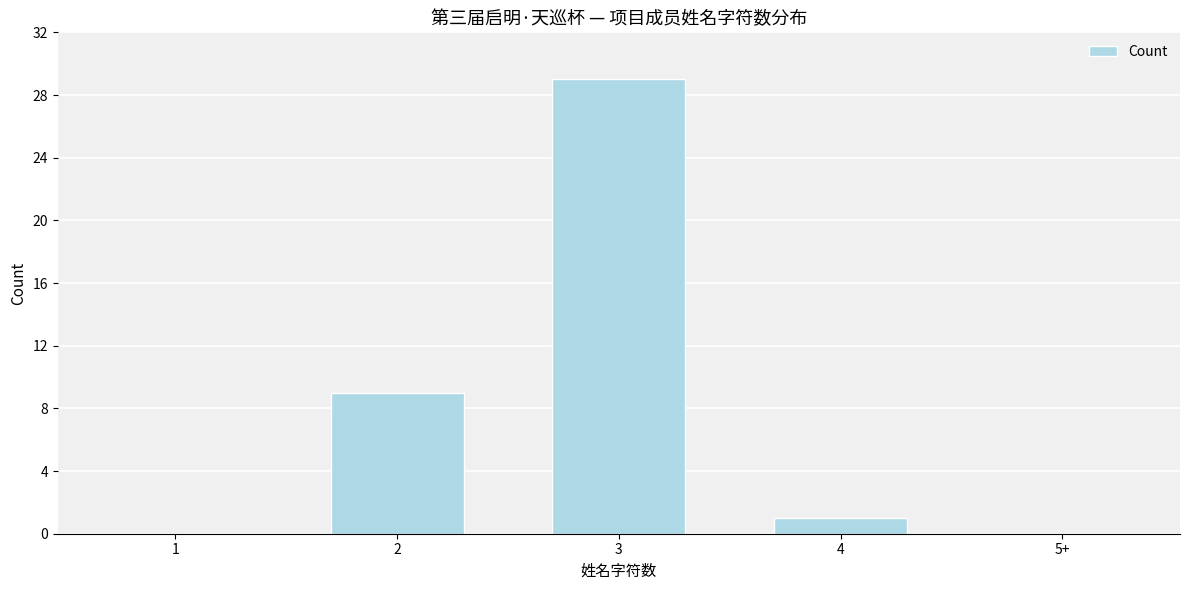

Reading left to right, extract all data points from this chart.

1=0	2=9	3=29	4=1	5+=0